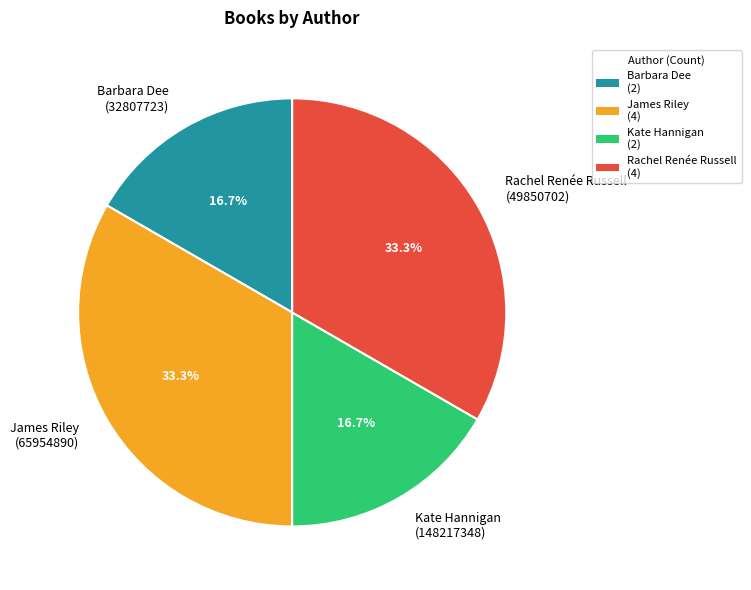

Does Kate Hannigan (148217348) account for over 50% of the chart?

No